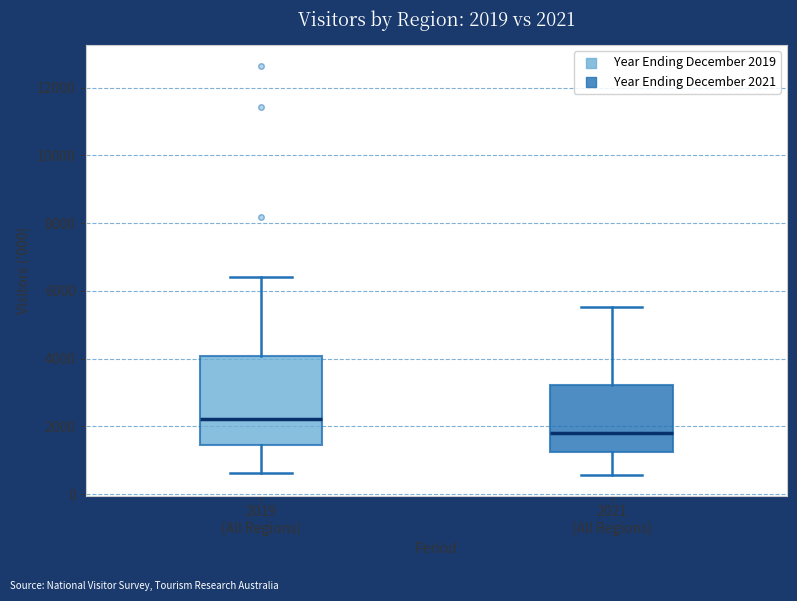

Which box is the tallest, from its lower edge to its upper edge?

2019 (All Regions)